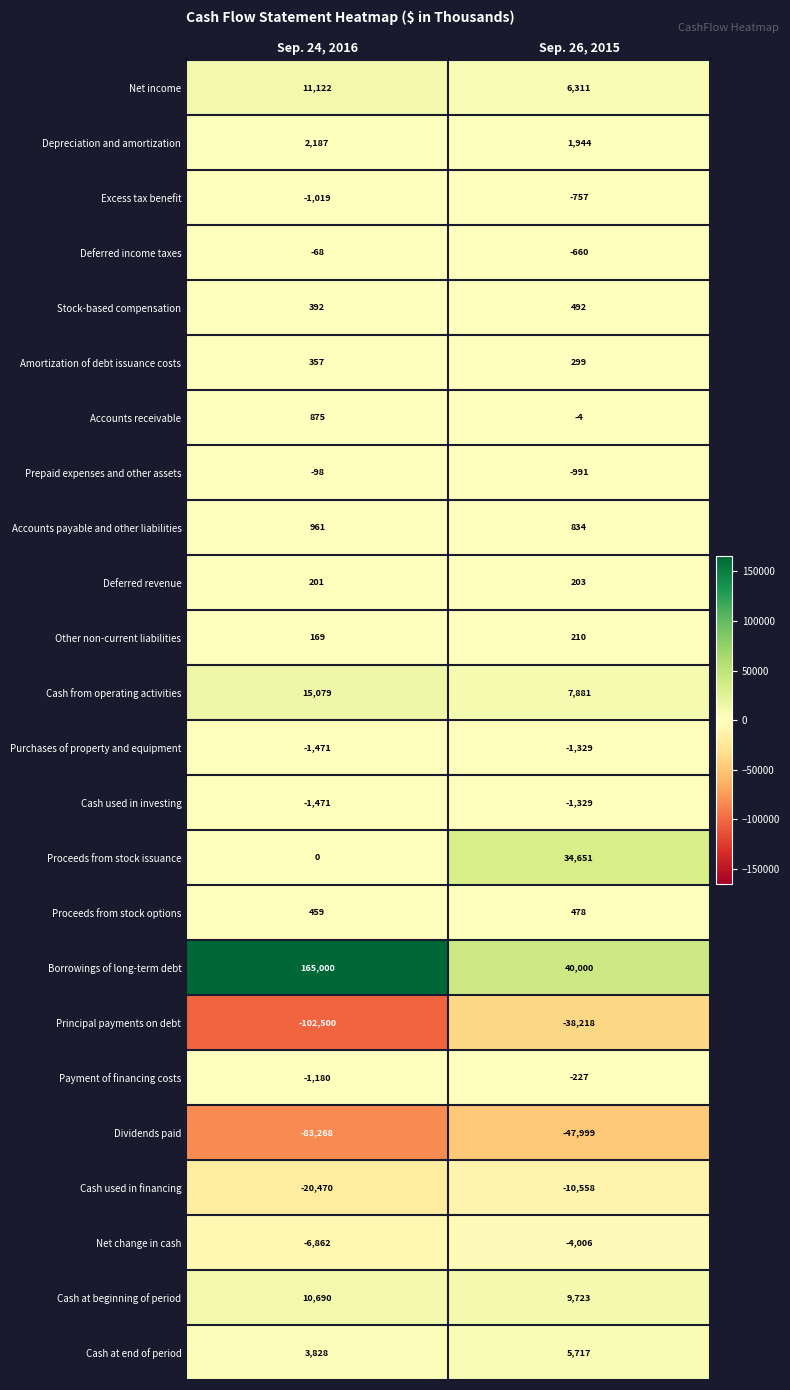

What is the maximum value for Cash at beginning of period?

10690